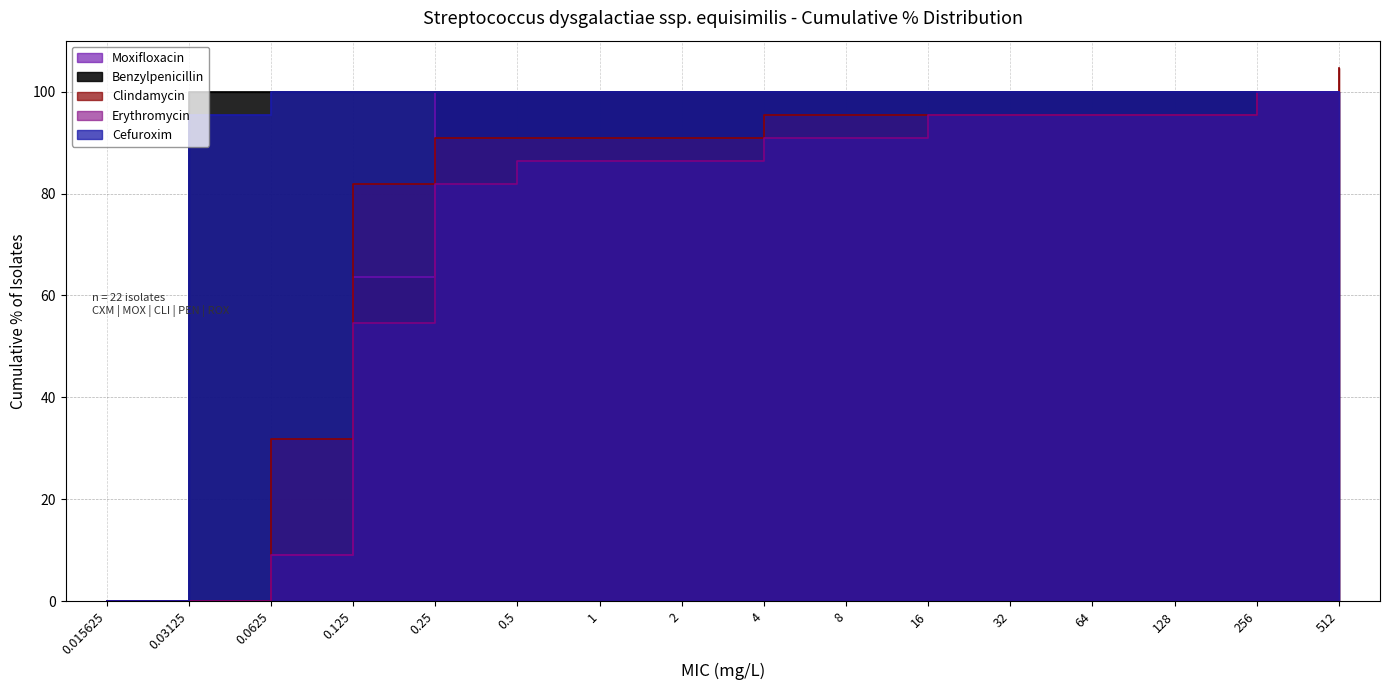

The Benzylpenicillin series shows 100 at 16. True or false?

True